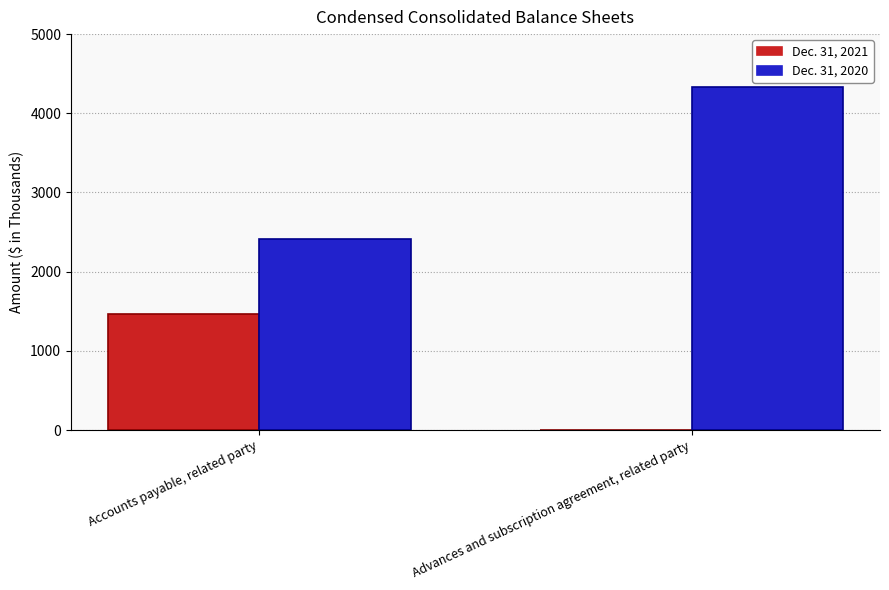

At which category does the chart reach its peak across all series?

Advances and subscription agreement, related party